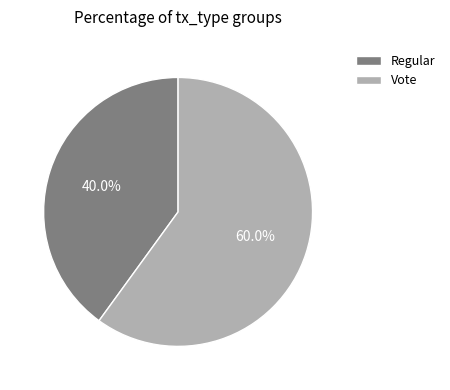

Which has a higher value, Vote or Regular?

Vote